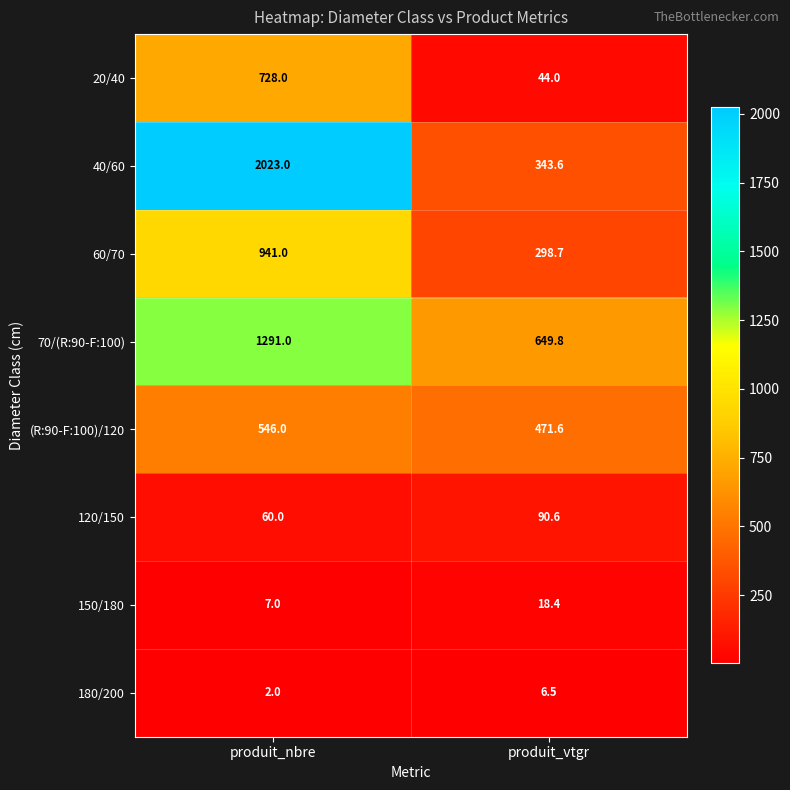

What is the sum of all 120/150 values?

150.6